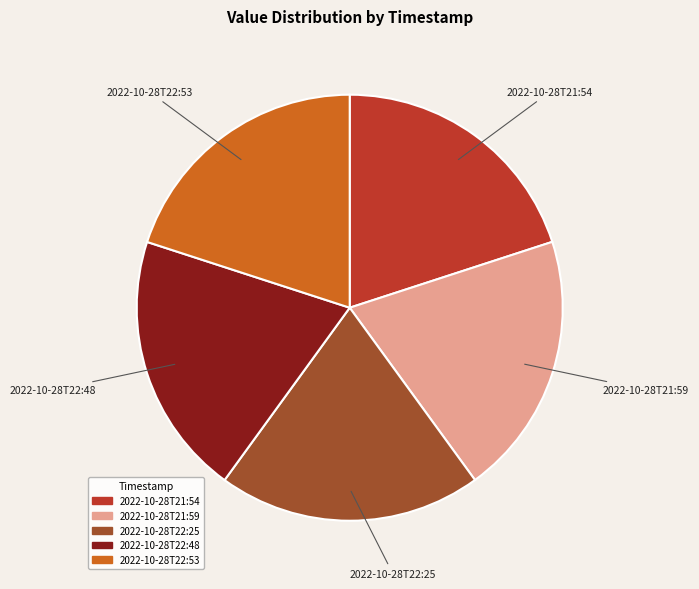

What is the ratio of the value at 2022-10-28T21:59 to the value at 2022-10-28T21:54?

1.0